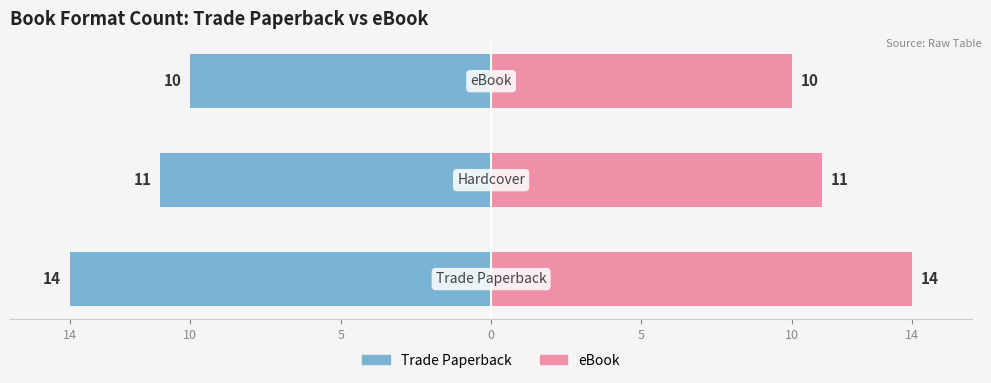

Reading right to left, list all the values displayed in this chart.

Trade Paperback: -10	-11	-14
eBook: 10	11	14